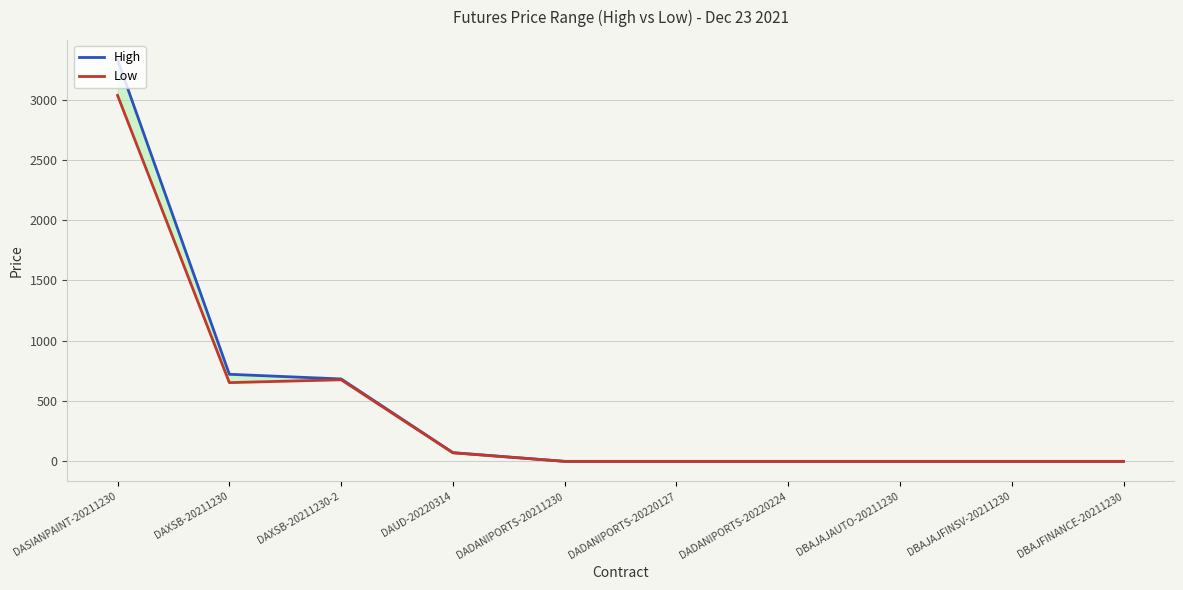

True or false: Low and High cross at least once.

False